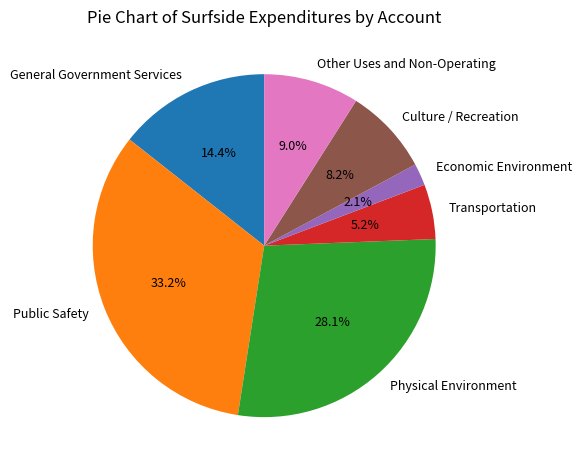

To the nearest percent, what percentage of the pie is Transportation?

5%